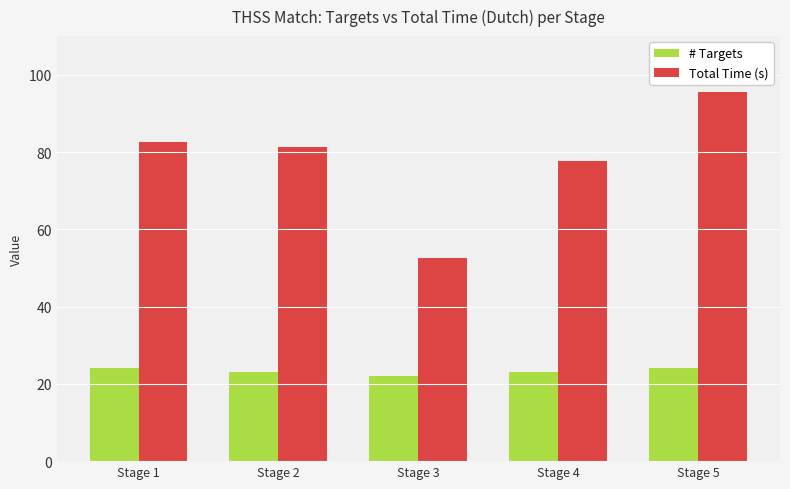

The value of # Targets at Stage 1 is 24.0. True or false?

True